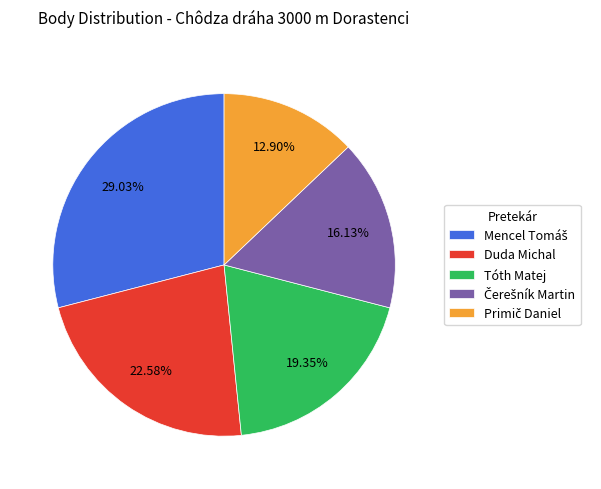

To the nearest percent, what is the difference between the largest and smallest slice percentages?

16%